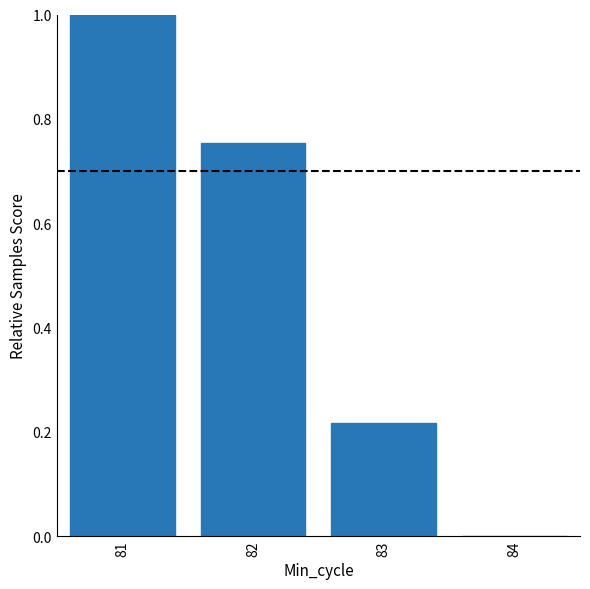

Are the bars grouped side by side (vs. stacked)?

No